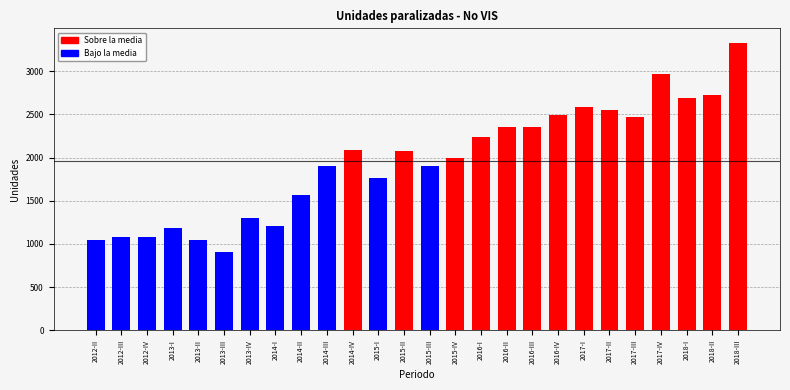

What is the value of the 7th bar from the left?

1298